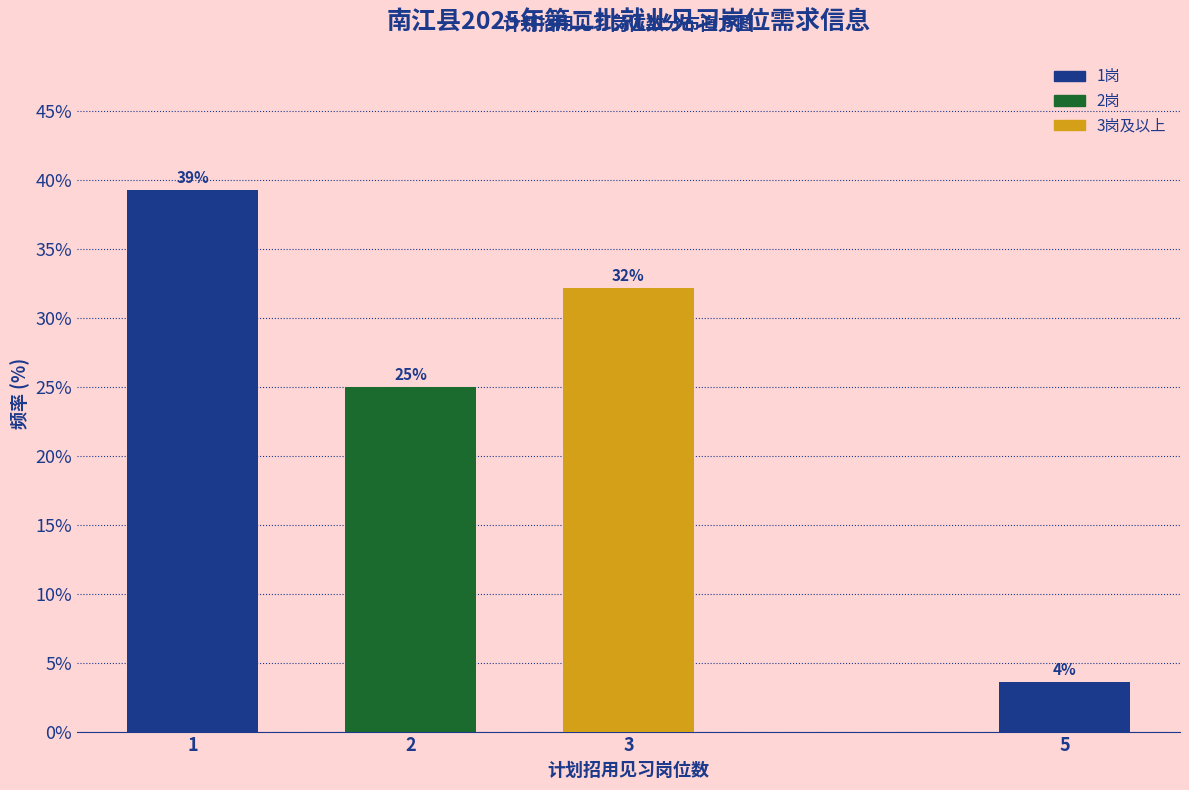

Rank the categories by value from lowest to highest.

5, 2, 3, 1